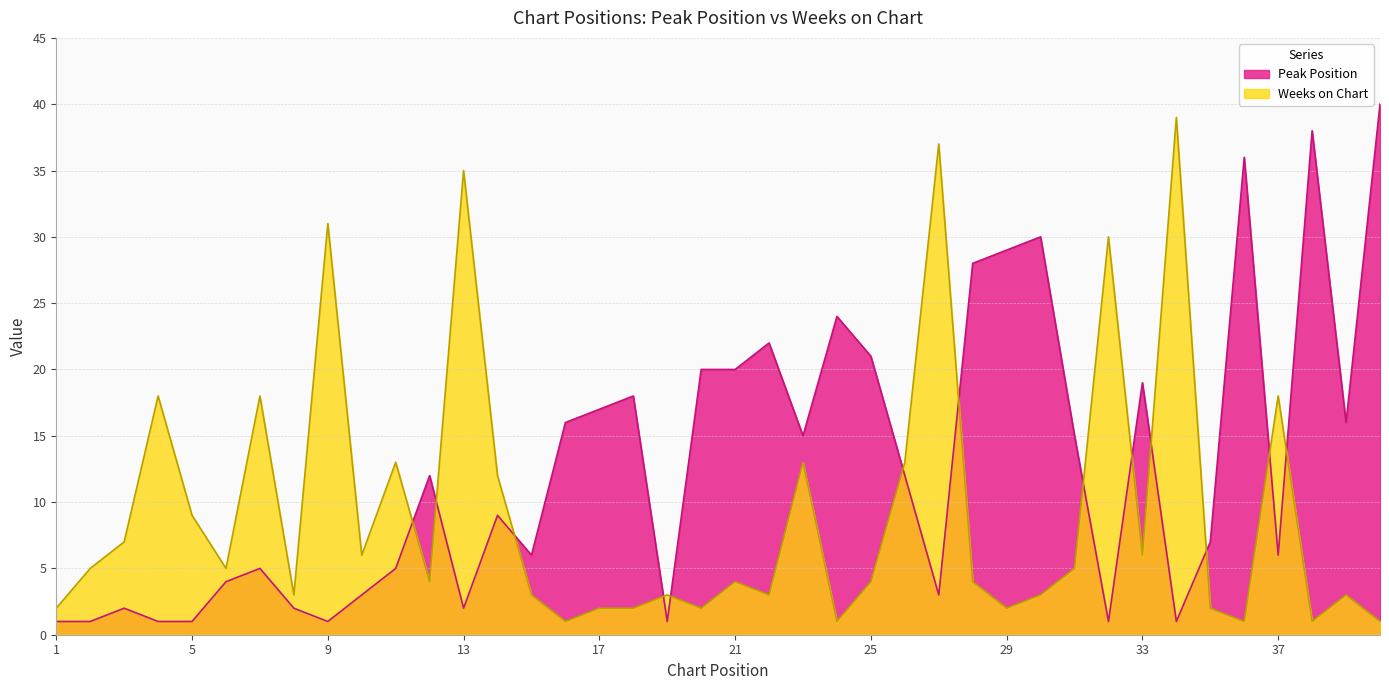

Rank the categories by Weeks on Chart value from highest to lowest.

34, 27, 13, 9, 32, 4, 7, 37, 11, 23, 26, 14, 5, 3, 10, 33, 2, 6, 31, 12, 21, 25, 28, 8, 15, 19, 22, 30, 39, 1, 17, 18, 20, 29, 35, 16, 24, 36, 38, 40